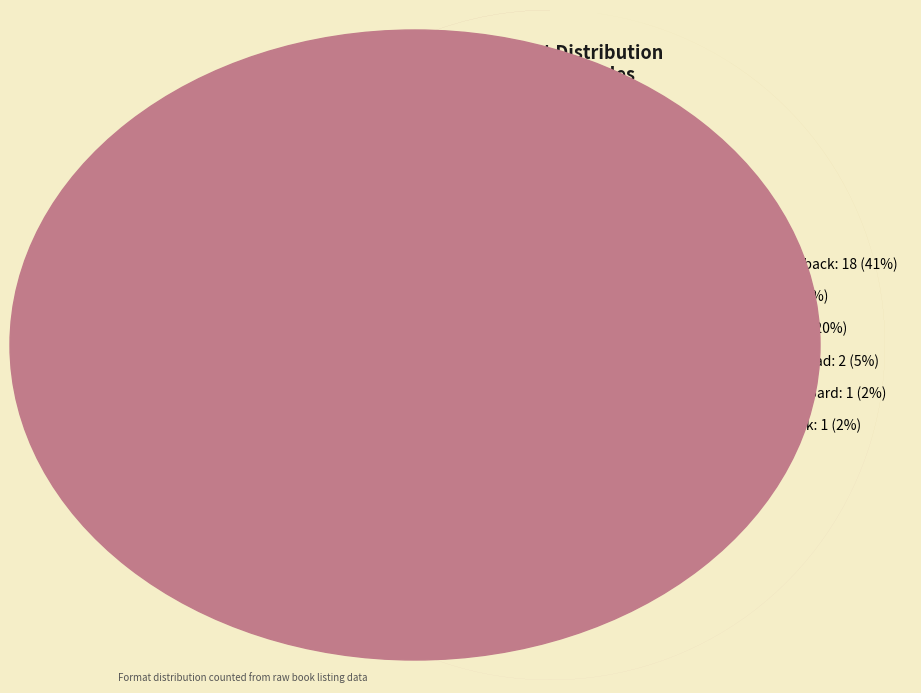

Is there a majority slice in this chart?

No